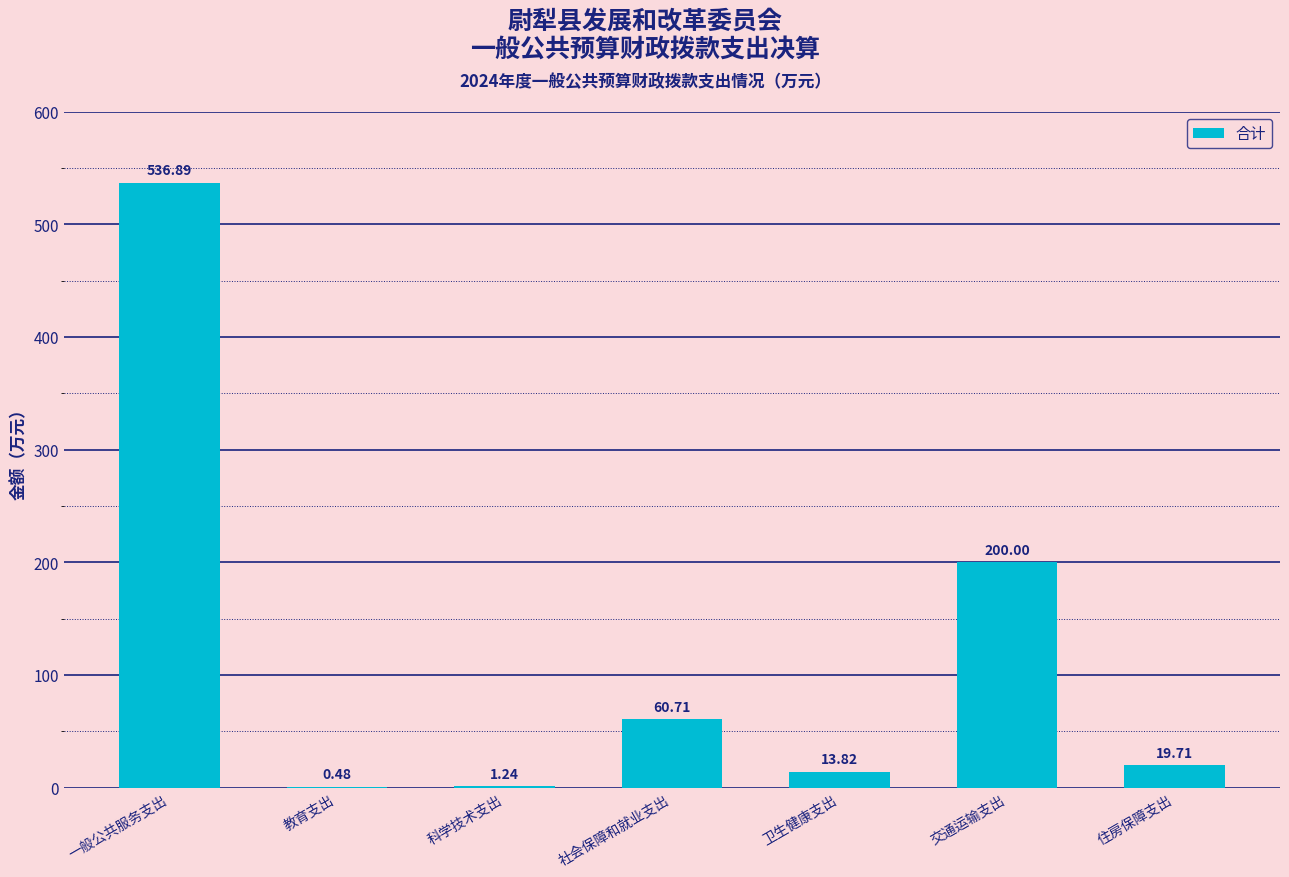

At which category does the chart reach its peak across all series?

一般公共服务支出